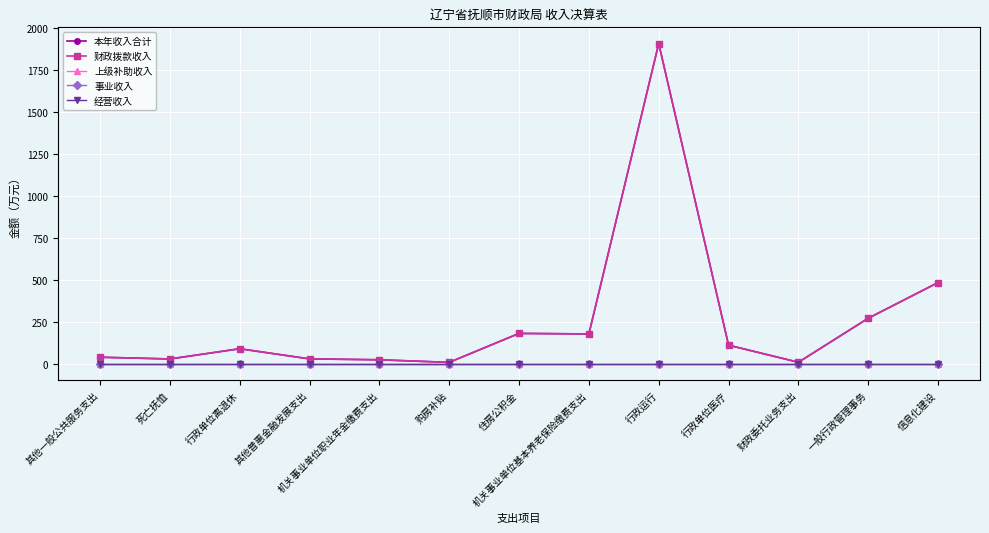

What is the value of the 本年收入合计 point at the 6th from the left?

11.3